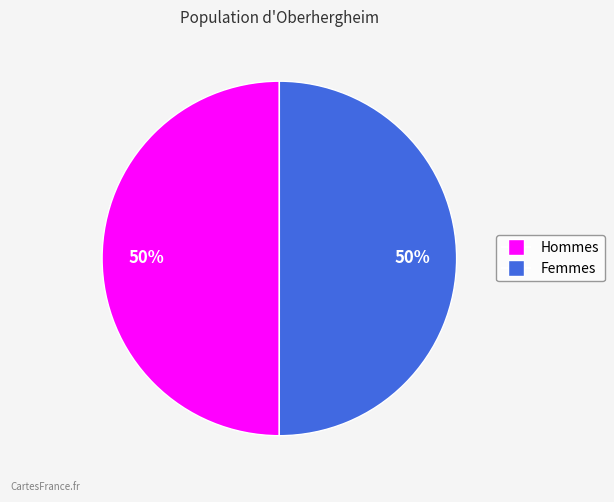

Count the number of slices in the pie.

2